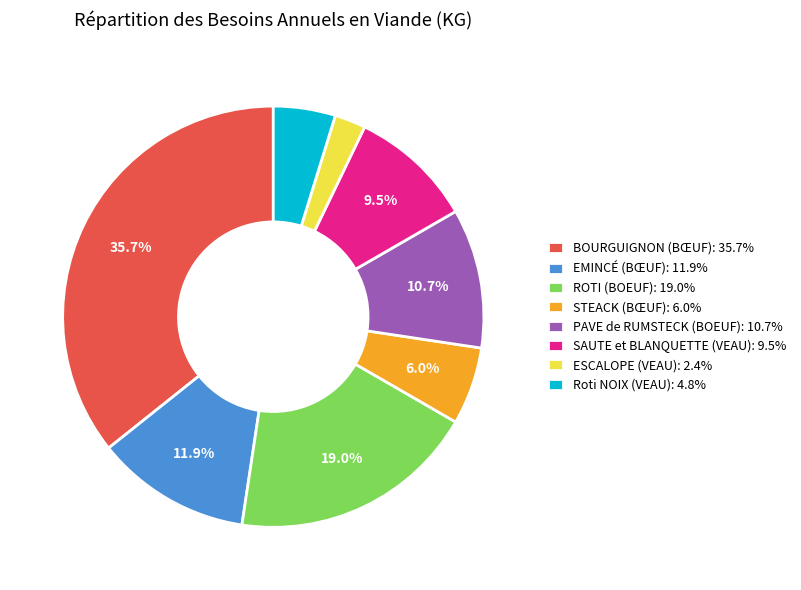

Which has a higher value, PAVE de RUMSTECK (BOEUF) or STEACK (BŒUF)?

PAVE de RUMSTECK (BOEUF)